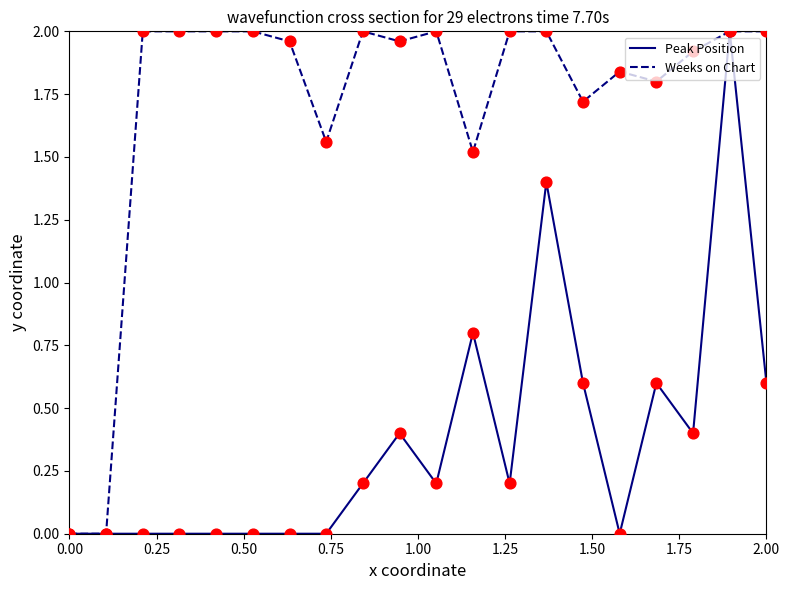

Which series has the largest total across all categories?

Weeks on Chart